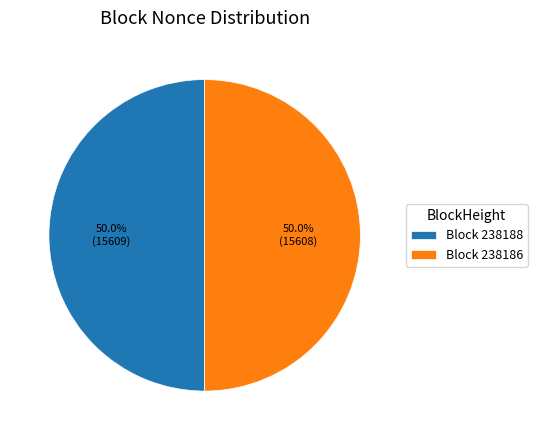

What percentage do Block 238186 and Block 238188 together represent?

100.0%